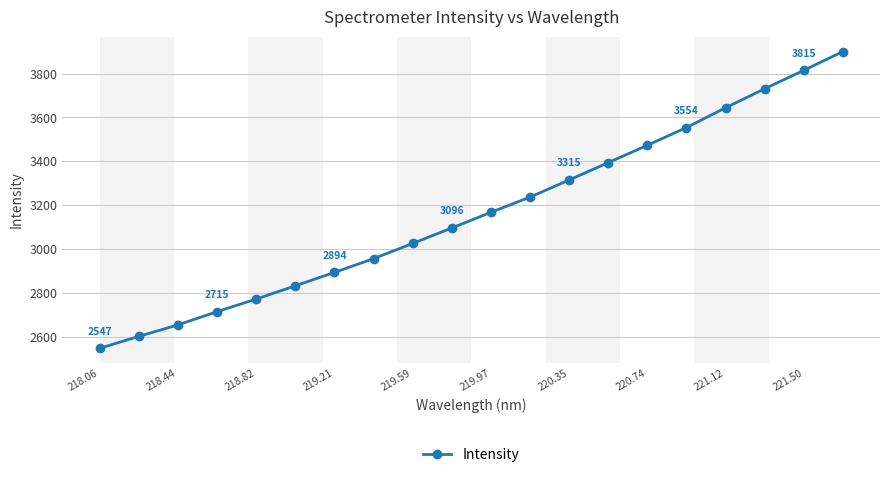

What is the greatest value displayed?

3900.4